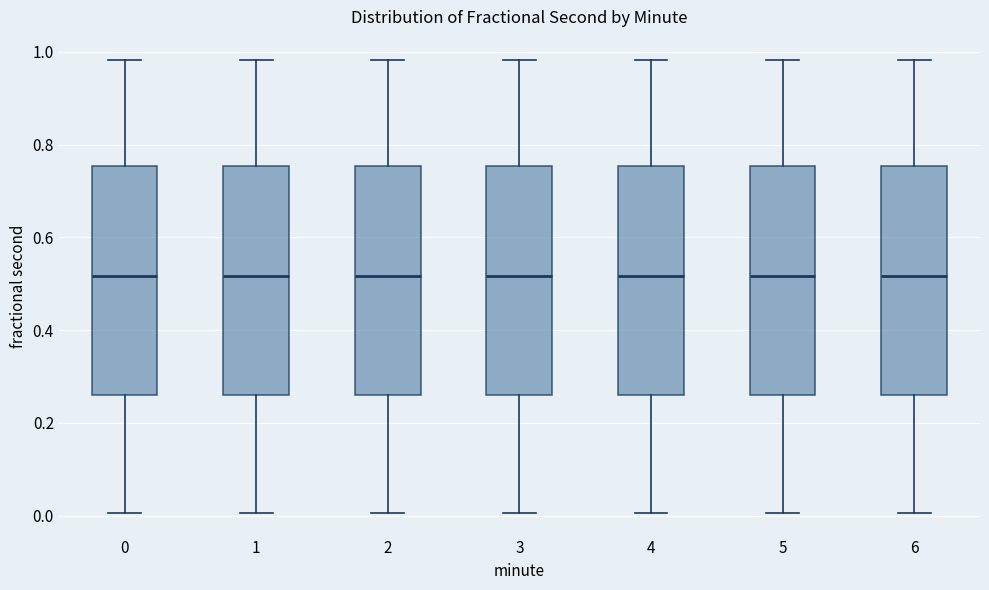

Where does the lower whisker of the box at x = 6 end on the y-axis? The values are not printed on the chart, so give them approximately, as read against the axis.

0.00